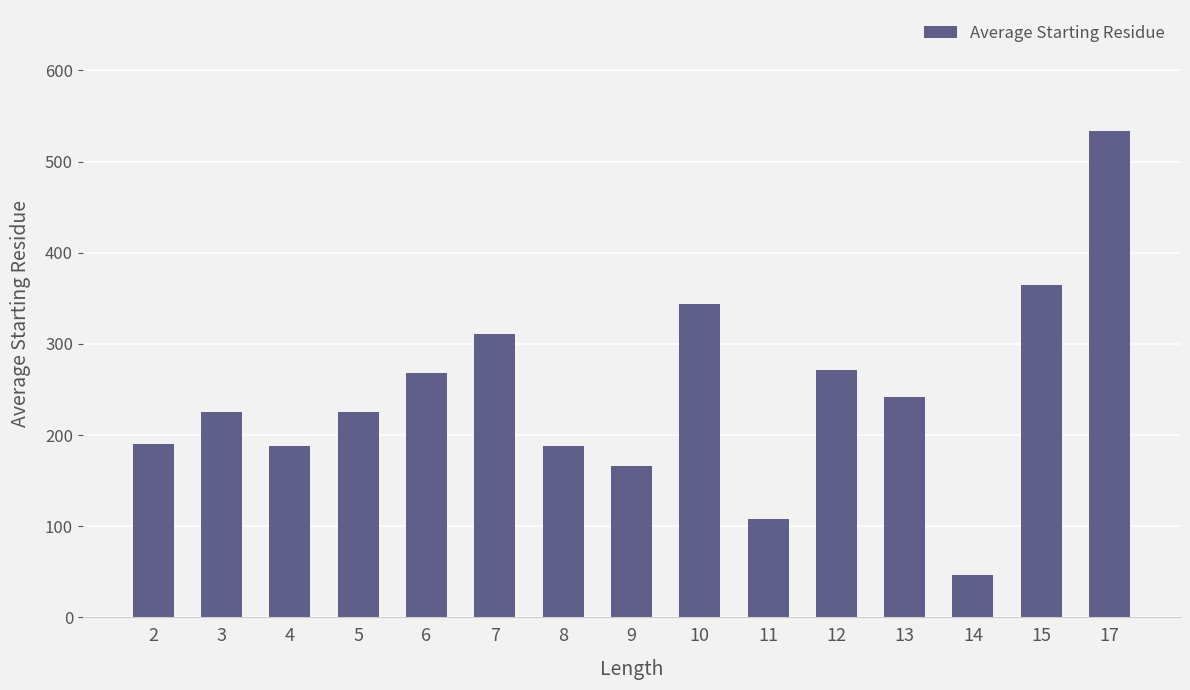

Which label corresponds to the largest value in the chart?

17